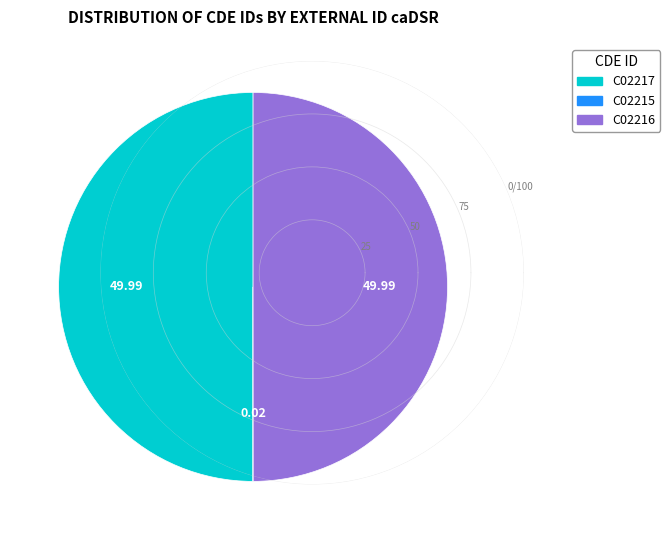

True or false: C02217 accounts for 50% of the total.

True